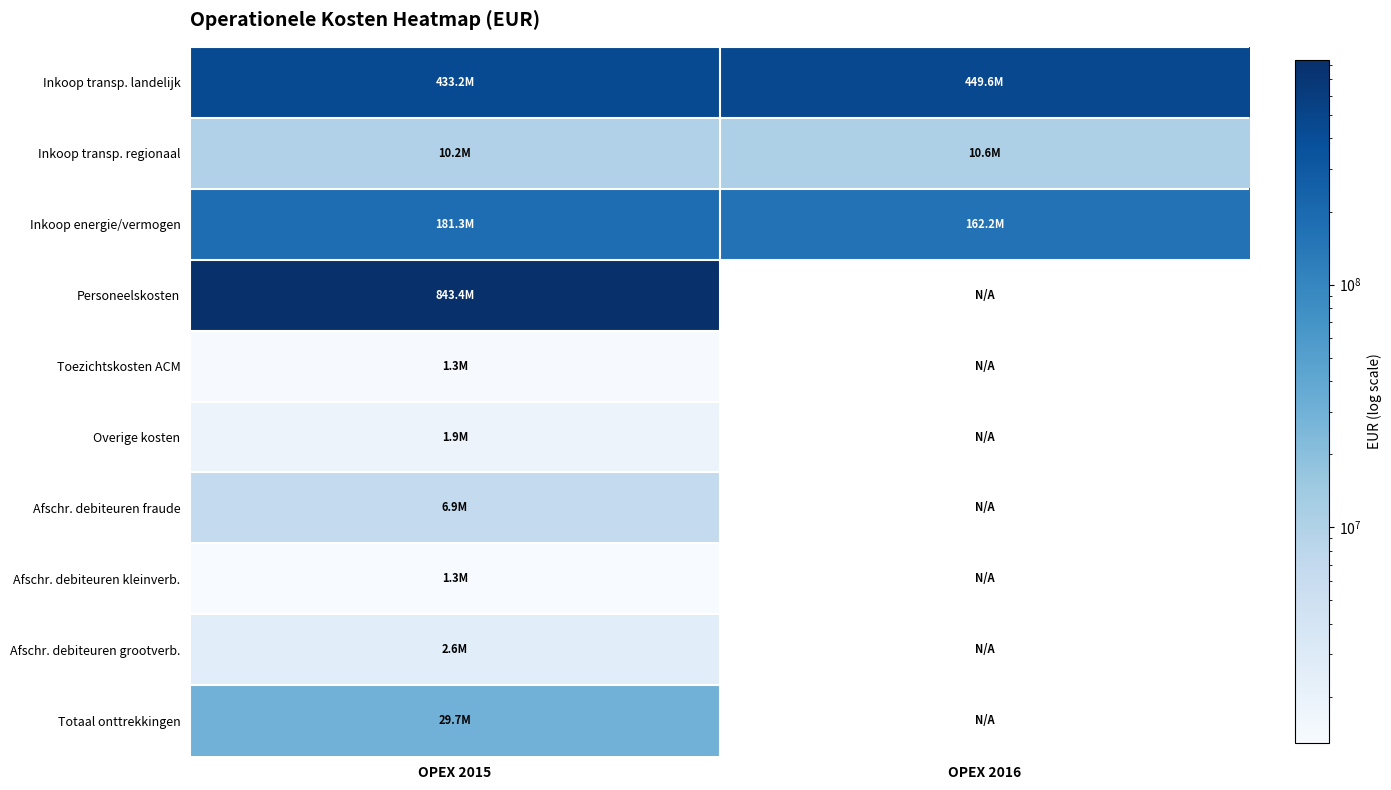

Reading left to right, extract all data points from this chart.

Inkoop transp. landelijk: OPEX 2015=433245657.6	OPEX 2016=449635227.3
Inkoop transp. regionaal: OPEX 2015=10161047.0	OPEX 2016=10617155.0
Inkoop energie/vermogen: OPEX 2015=181349105.2	OPEX 2016=162156561.8
Personeelskosten: OPEX 2015=843407209.2	OPEX 2016=0.0
Toezichtskosten ACM: OPEX 2015=1329154.3	OPEX 2016=0.0
Overige kosten: OPEX 2015=1854450.6	OPEX 2016=0.0
Afschr. debiteuren fraude: OPEX 2015=6853735.9	OPEX 2016=0.0
Afschr. debiteuren kleinverb.: OPEX 2015=1290133.4	OPEX 2016=0.0
Afschr. debiteuren grootverb.: OPEX 2015=2581312.6	OPEX 2016=0.0
Totaal onttrekkingen: OPEX 2015=29742317.3	OPEX 2016=0.0